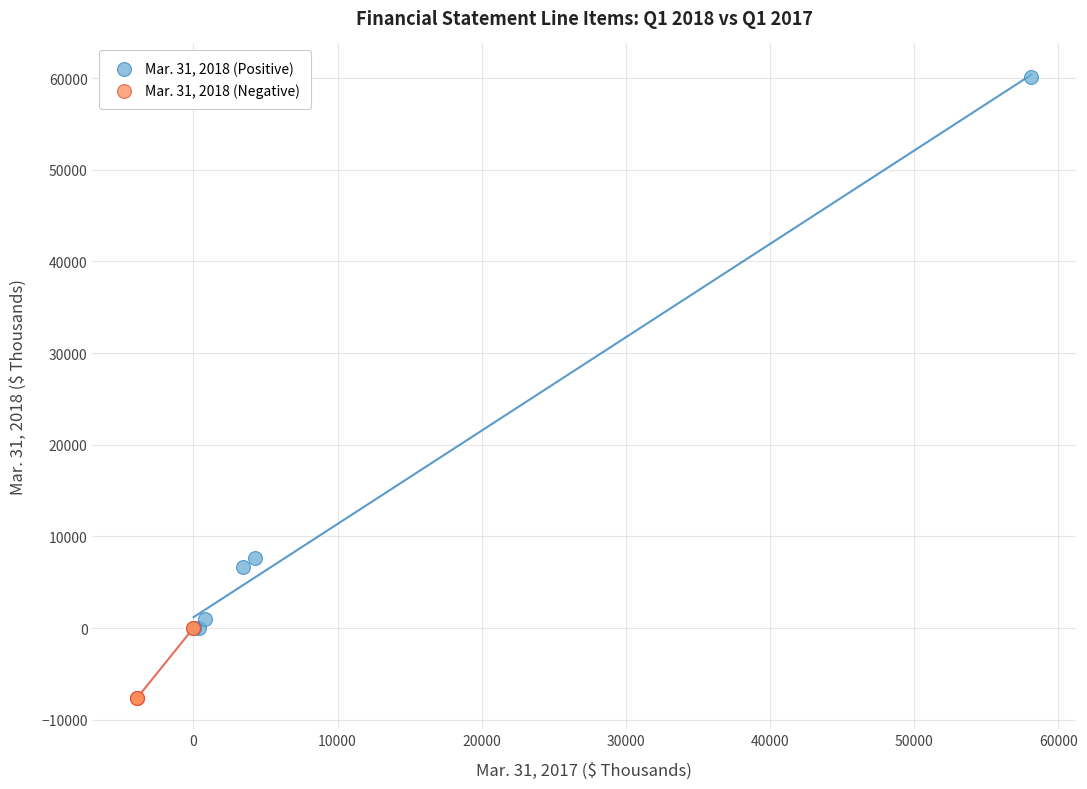

Which series has the largest Y range (max minus min)?

Mar. 31, 2018 (Positive)